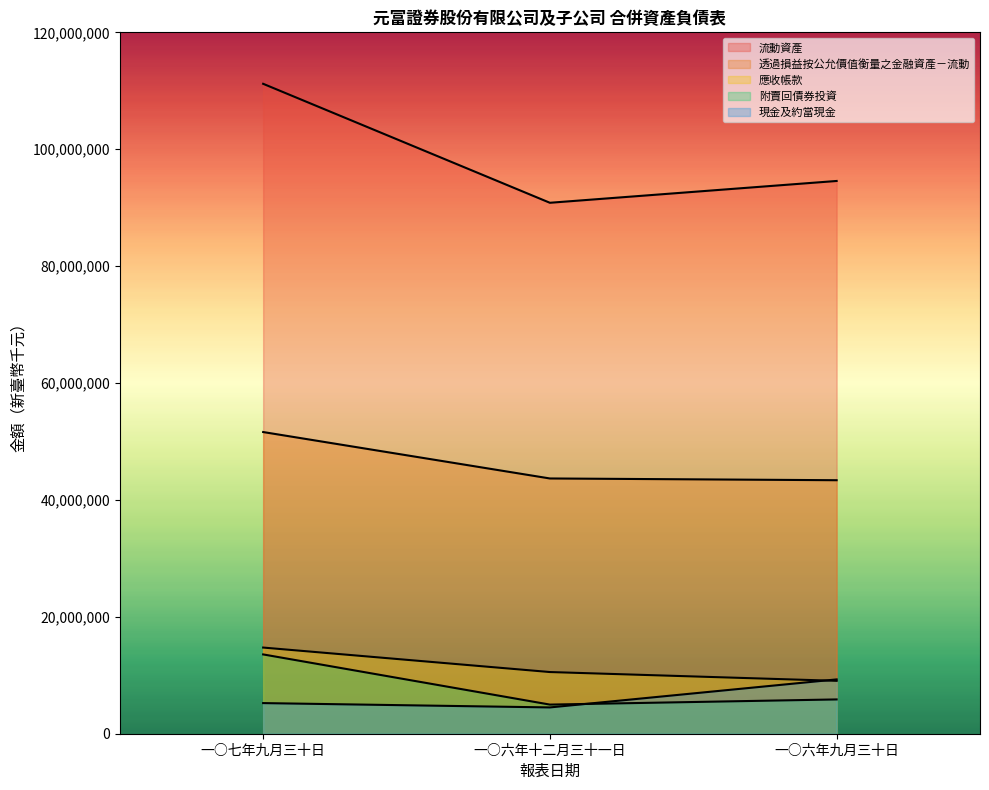

At which label does 流動資產 reach its peak?

一○七年九月三十日